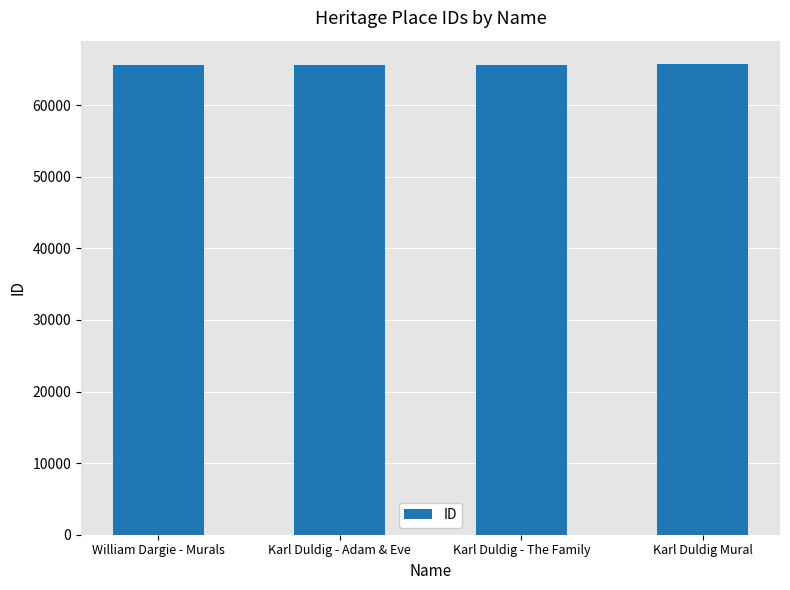

What is the greatest value displayed?

65725